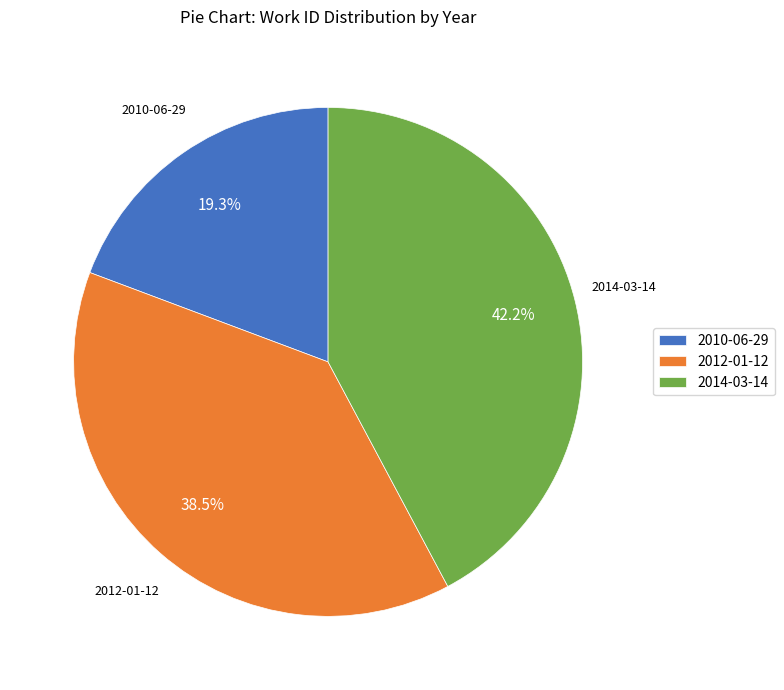

To the nearest percent, what portion does 2010-06-29 represent?

19%